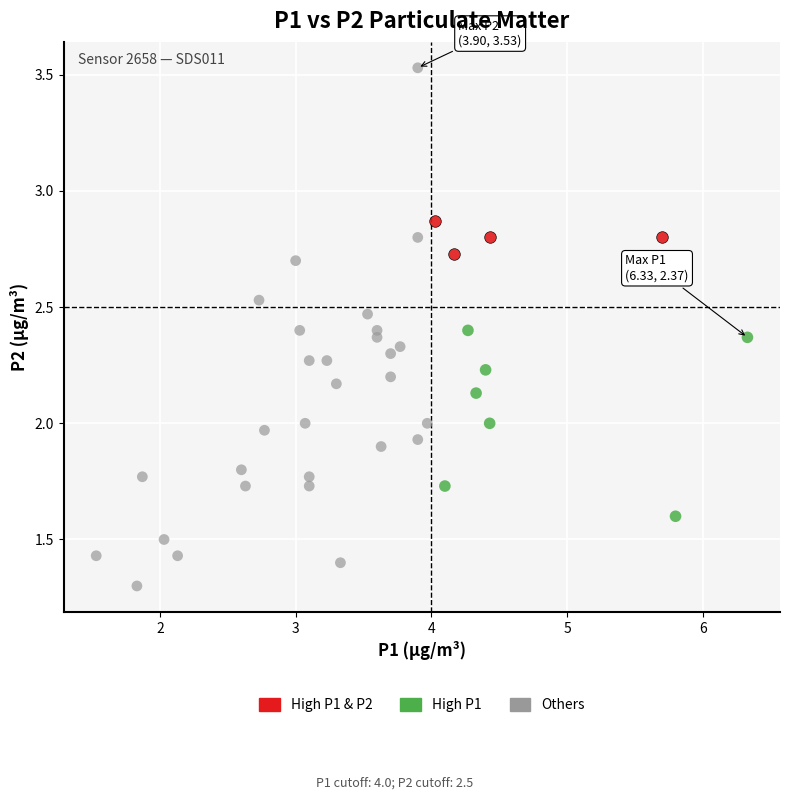

Which series reaches the maximum Y coordinate?

Others